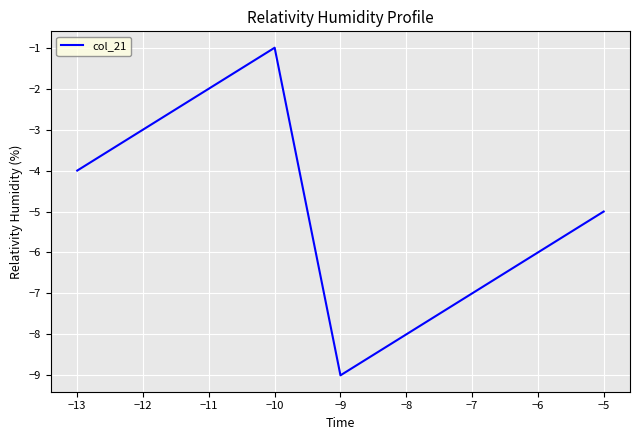

What is the minimum value shown in the chart?

-9